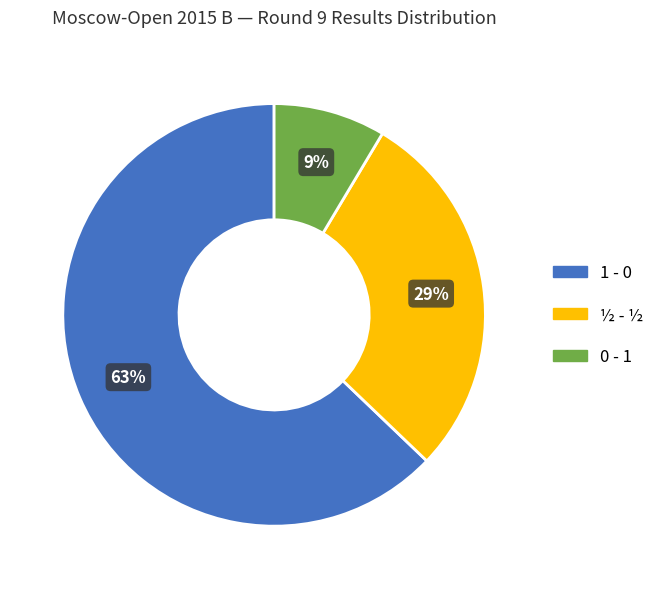

Is the sum of 0 - 1 and ½ - ½ greater than half?

No